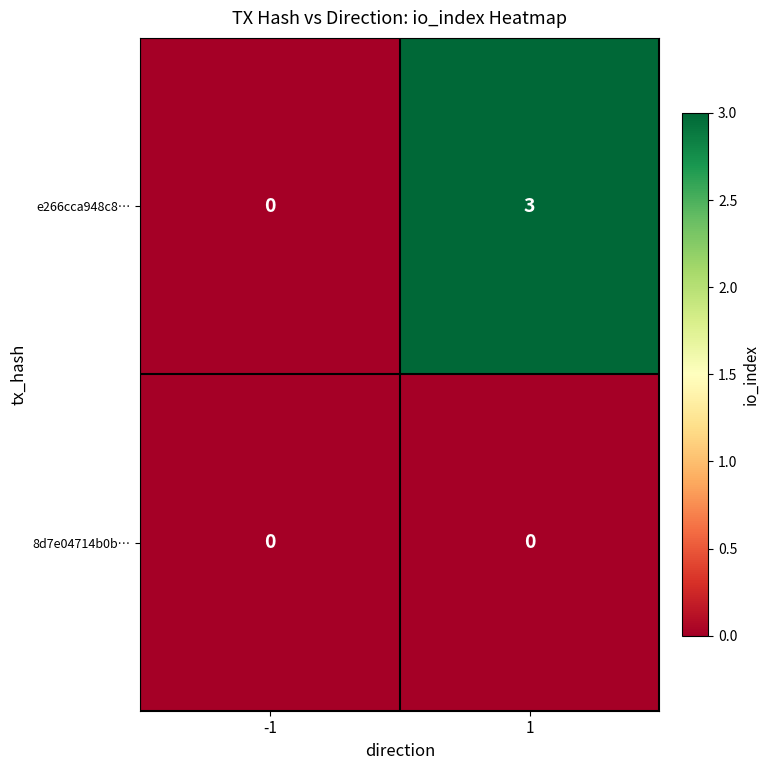

List the series in order of their peak value, lowest first.

8d7e04714b0b…, e266cca948c8…